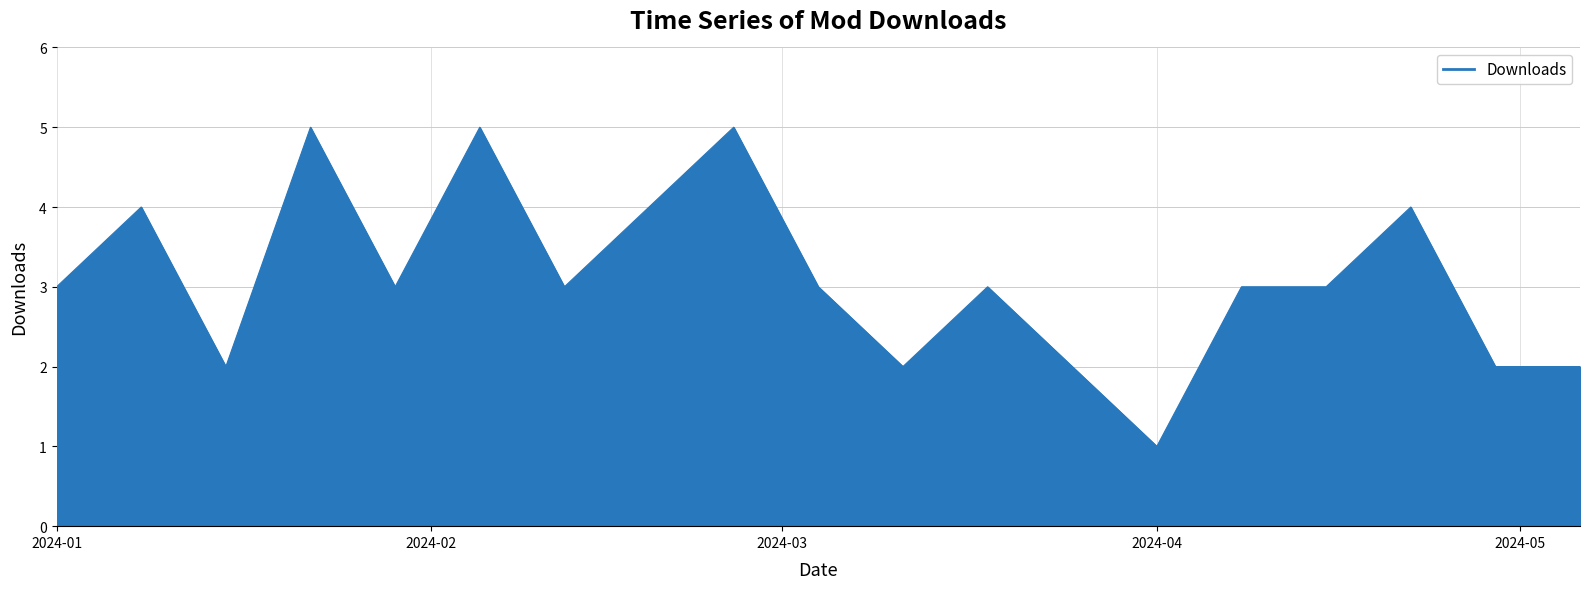

What is the difference between the maximum and minimum values?

4